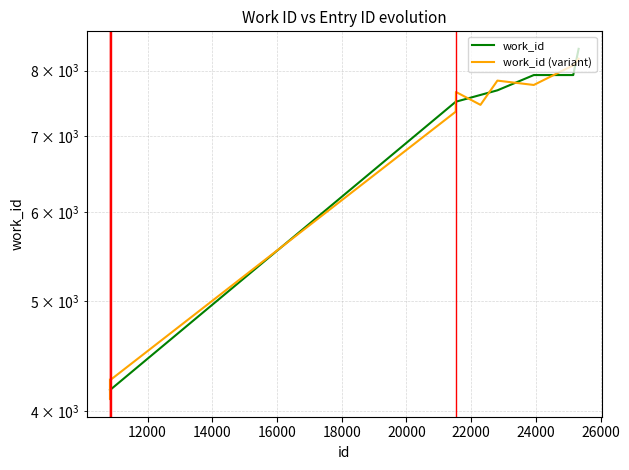

What is the difference between the highest and lowest values at 20000?

152.3